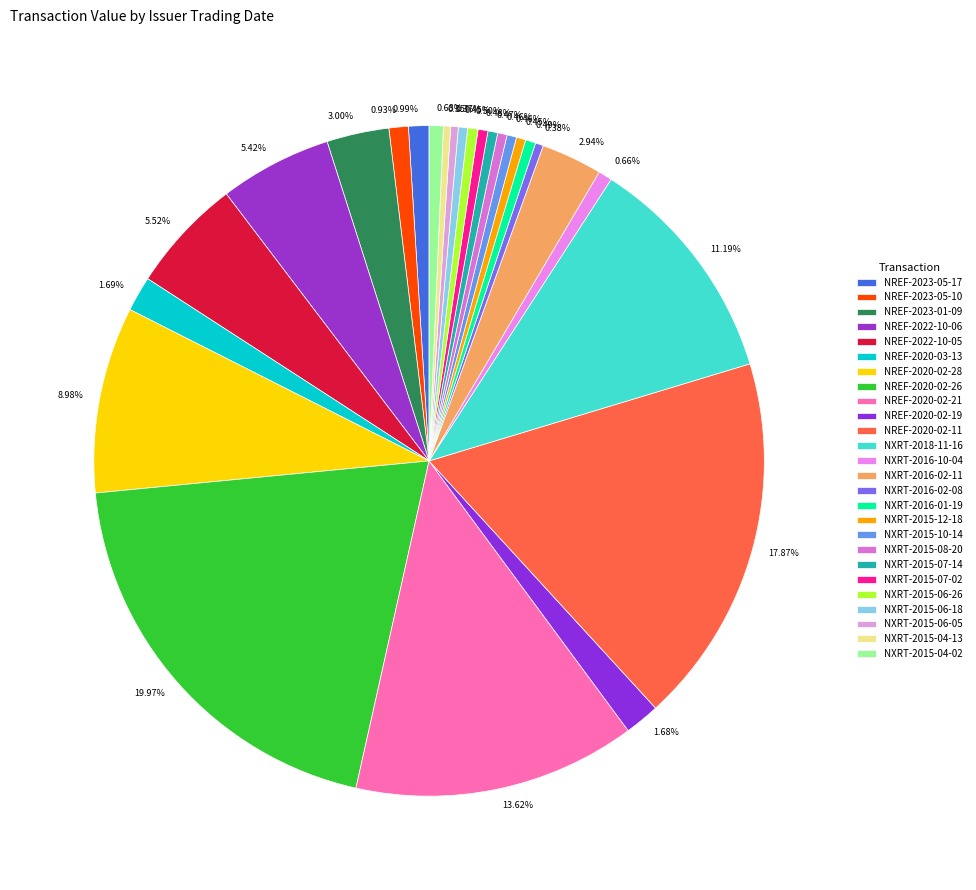

To the nearest percent, what is the average slice percentage?

4%